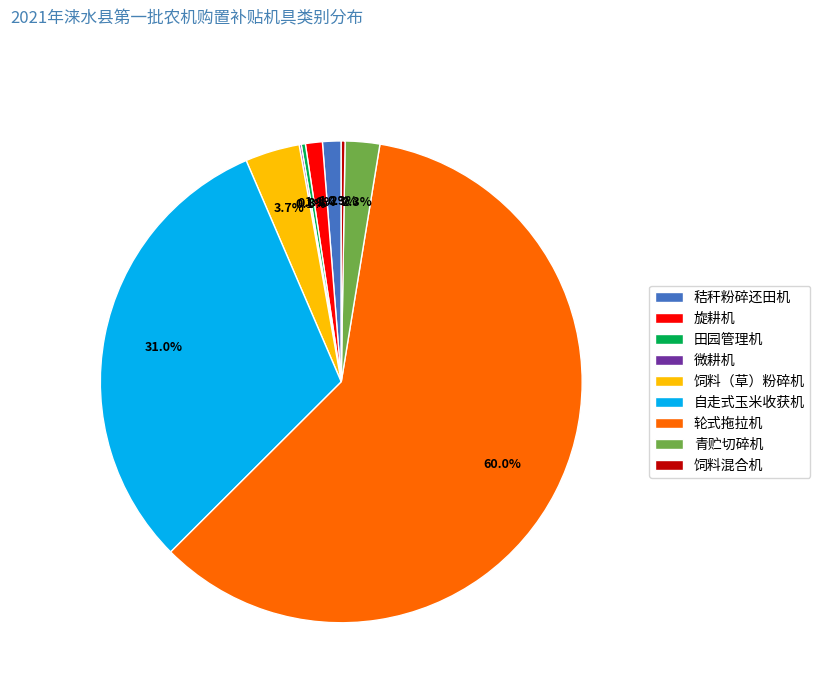

What percentage is NOT represented by 青贮切碎机?

97.7%